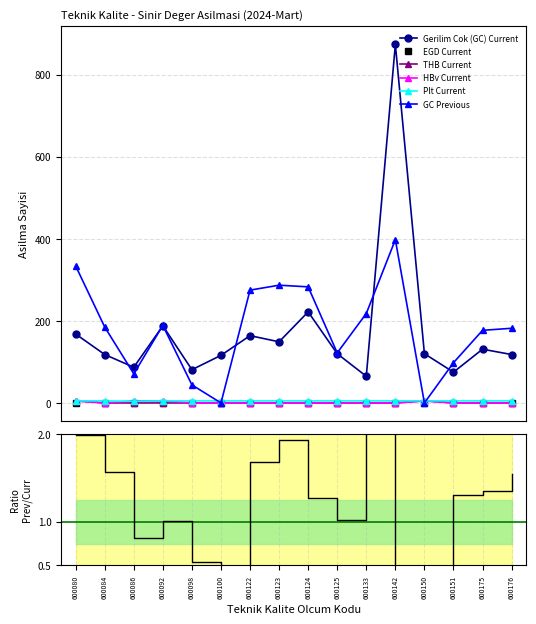

True or false: GC Previous and THB Current intersect in this chart.

True